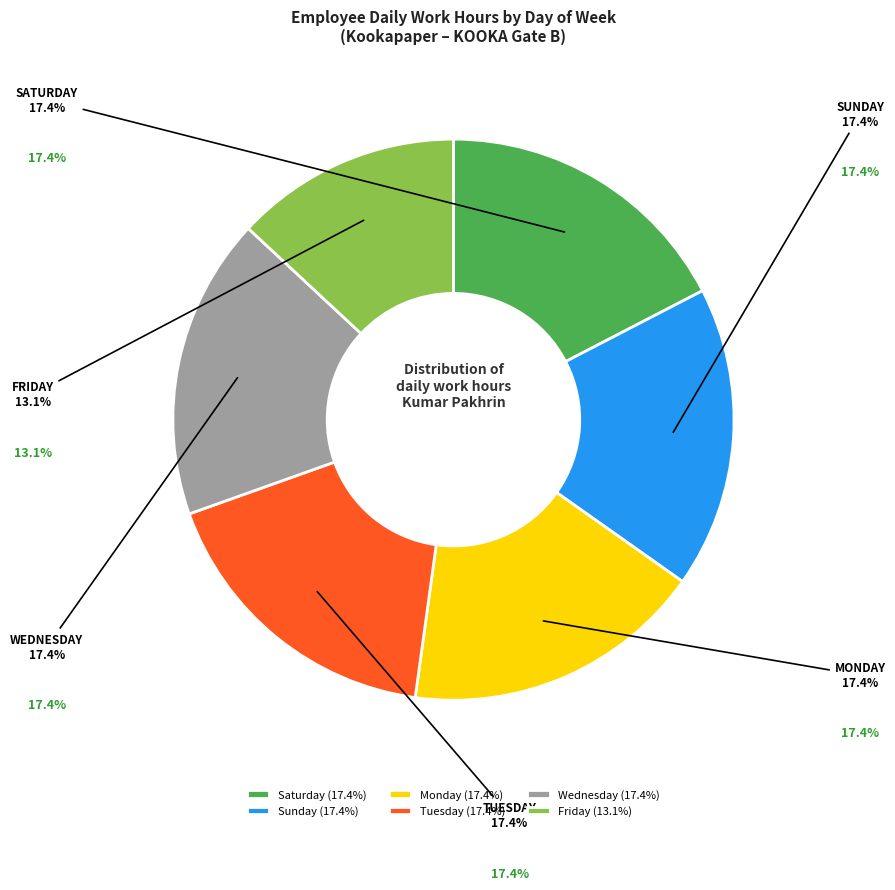

Which category has the smallest portion of the pie?

Friday (13.1%)